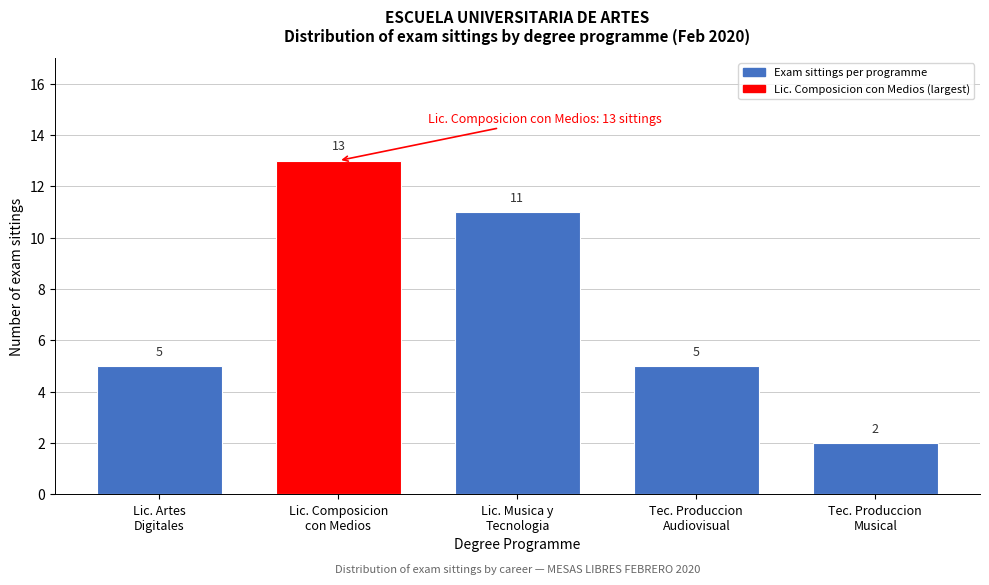

Reading left to right, list all the values displayed in this chart.

5	13	11	5	2